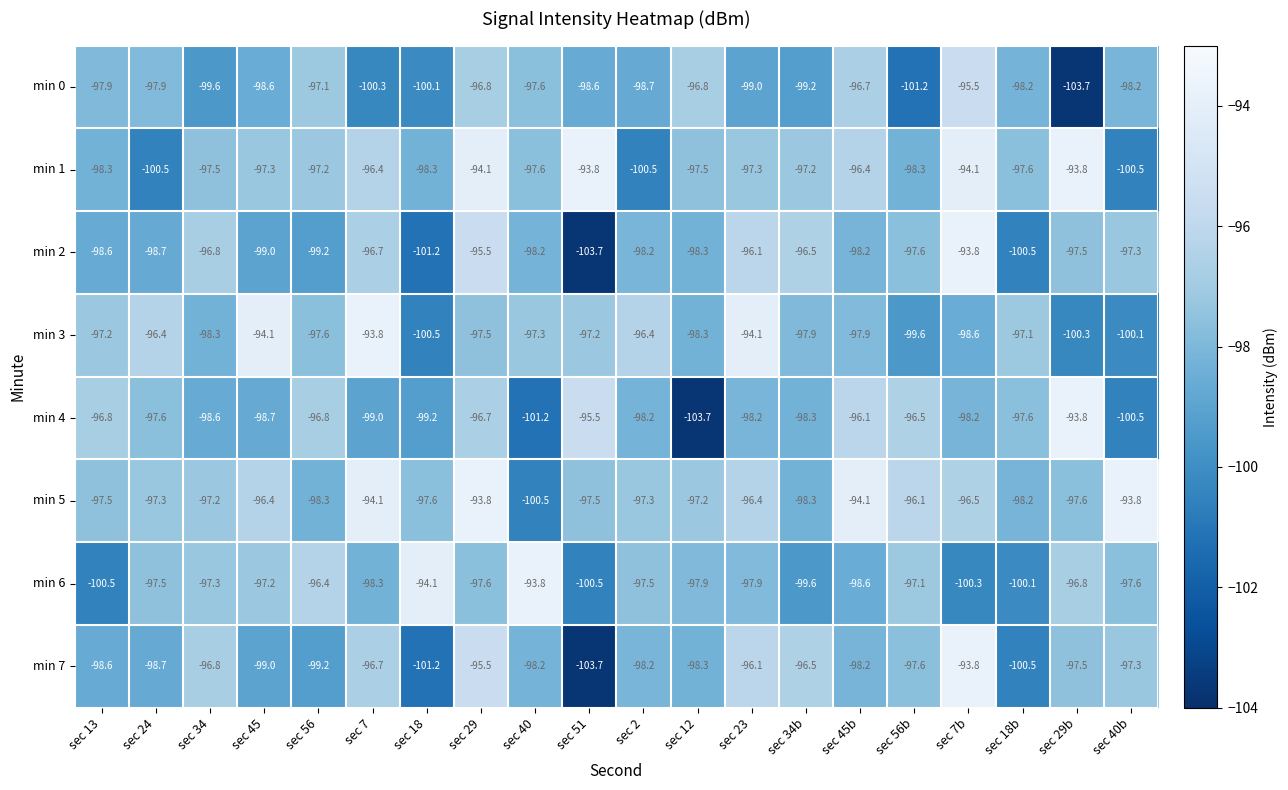

What is the spread (max minus min) of values at sec 23?

4.9